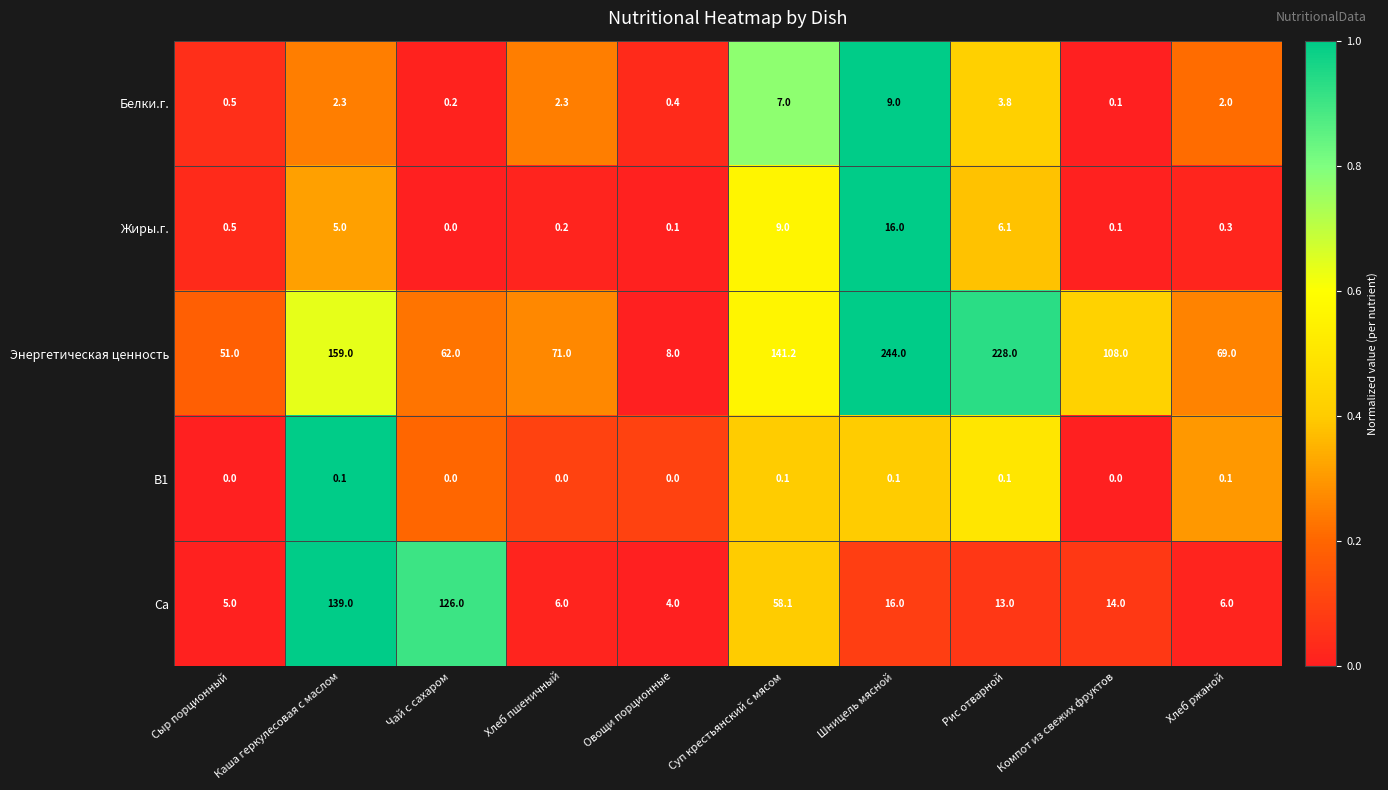

The value of Са at Овощи порционные is 2.2. True or false?

False